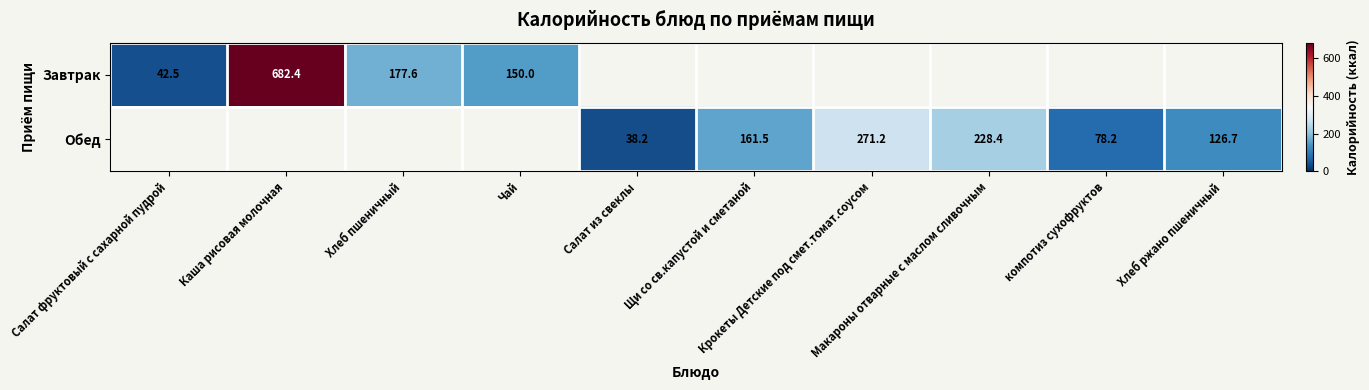

At which label does Обед first exceed 78?

Щи со св.капустой и сметаной